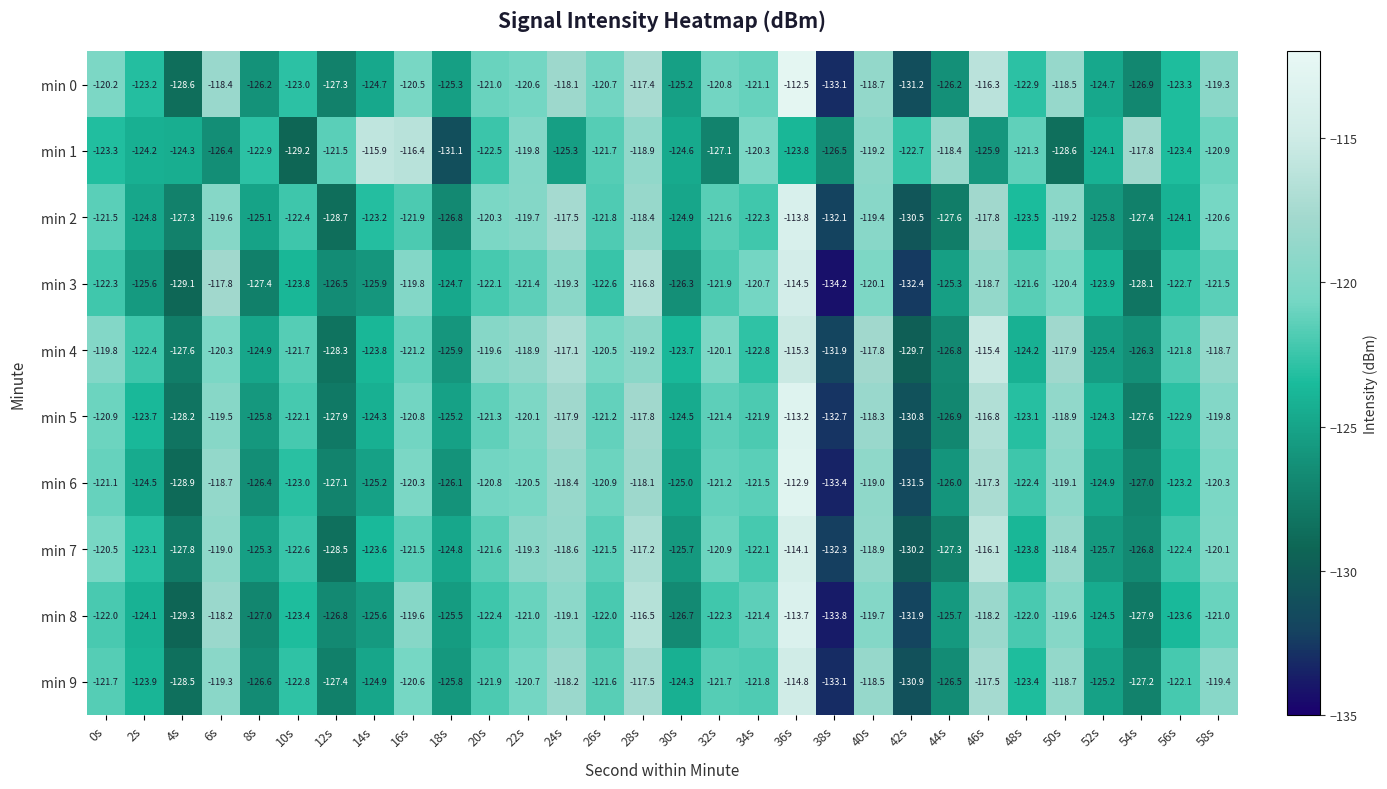

What is the spread (max minus min) of values at 36s?

11.3